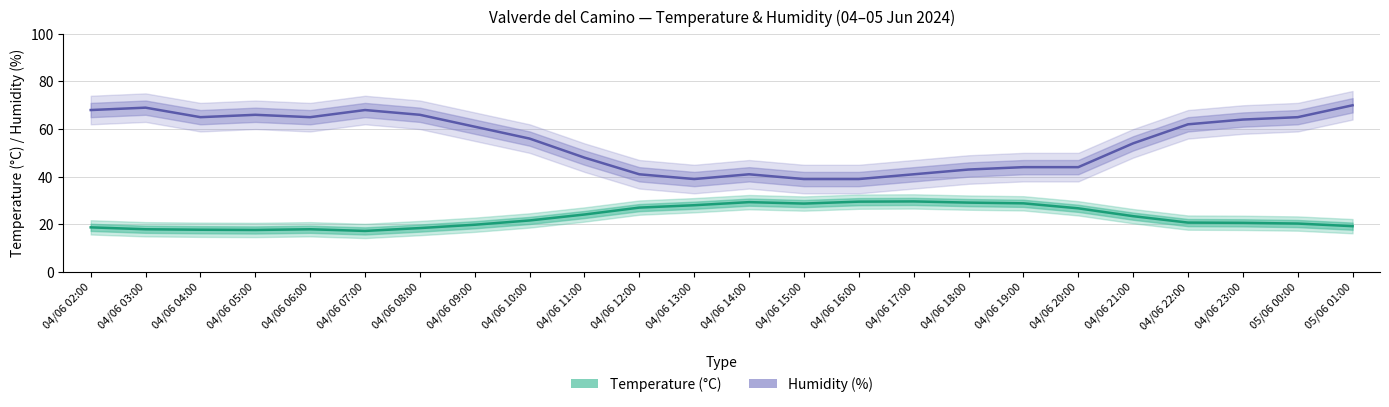

How many values in the Humidity (%) series exceed 61?

11